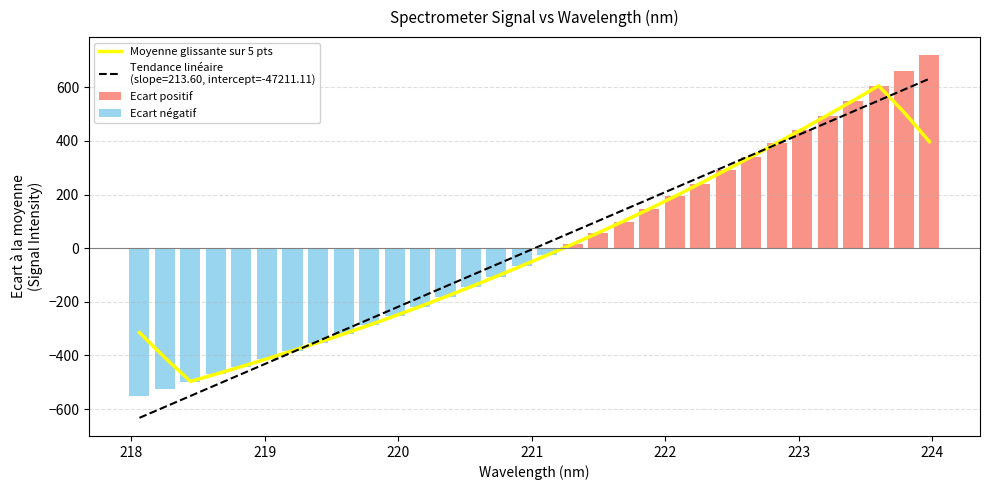

What is the maximum value for Ecart positif?

719.6